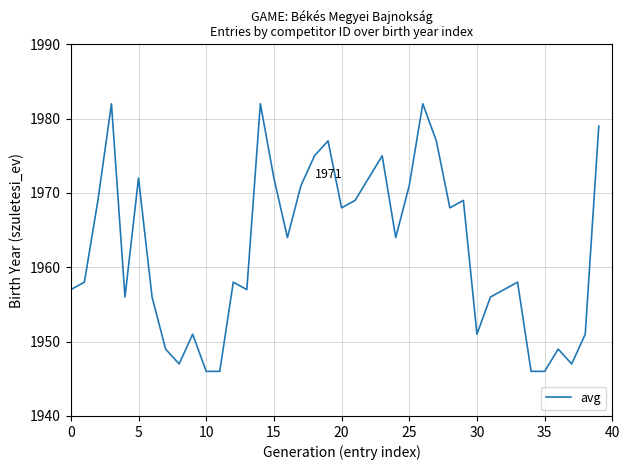

What is the difference between the maximum and minimum values?

36